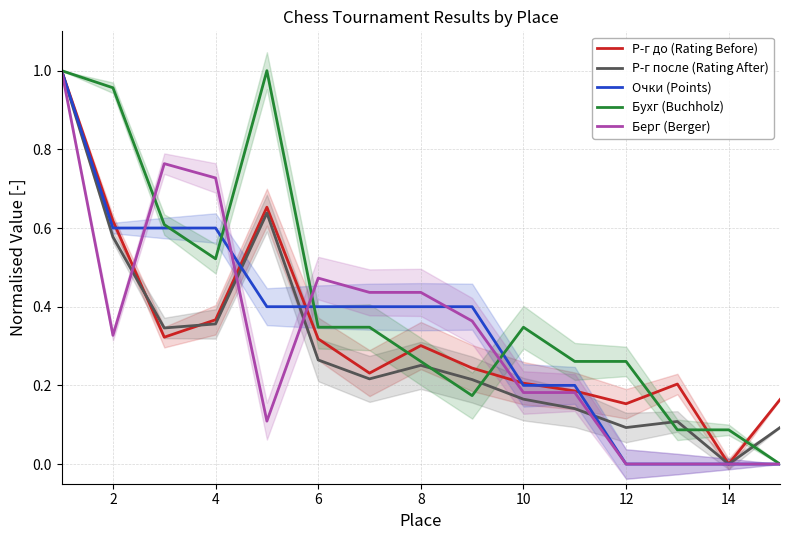

What is the sum of all Берг (Berger) values?

5.0